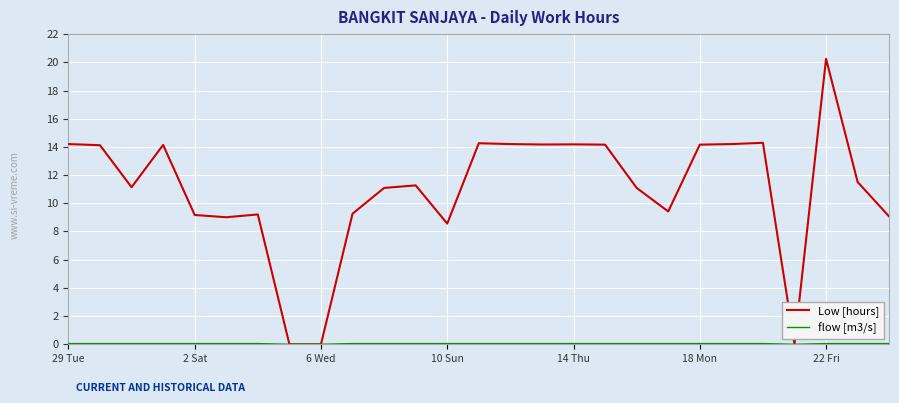

Which series has the largest total across all categories?

Low [hours]